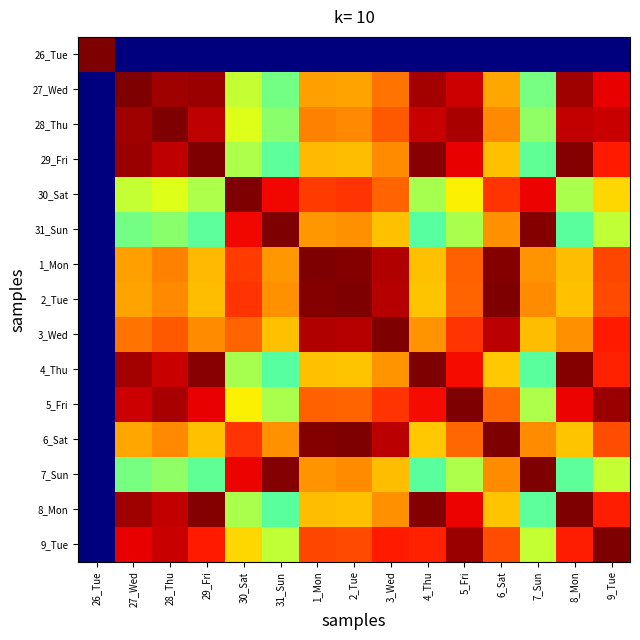

Reading left to right, list all the values displayed in this chart.

26_Tue: 26_Tue=1.0	27_Wed=0.0	28_Thu=0.0	29_Fri=0.0	30_Sat=0.0	31_Sun=0.0	1_Mon=0.0	2_Tue=0.0	3_Wed=0.0	4_Thu=0.0	5_Fri=0.0	6_Sat=0.0	7_Sun=0.0	8_Mon=0.0	9_Tue=0.0
27_Wed: 26_Tue=0.0	27_Wed=1.0	28_Thu=1.0	29_Fri=1.0	30_Sat=0.6	31_Sun=0.5	1_Mon=0.7	2_Tue=0.7	3_Wed=0.8	4_Thu=1.0	5_Fri=0.9	6_Sat=0.7	7_Sun=0.5	8_Mon=1.0	9_Tue=0.9
28_Thu: 26_Tue=0.0	27_Wed=1.0	28_Thu=1.0	29_Fri=0.9	30_Sat=0.6	31_Sun=0.5	1_Mon=0.8	2_Tue=0.8	3_Wed=0.8	4_Thu=0.9	5_Fri=1.0	6_Sat=0.8	7_Sun=0.5	8_Mon=0.9	9_Tue=0.9
29_Fri: 26_Tue=0.0	27_Wed=1.0	28_Thu=0.9	29_Fri=1.0	30_Sat=0.6	31_Sun=0.5	1_Mon=0.7	2_Tue=0.7	3_Wed=0.8	4_Thu=1.0	5_Fri=0.9	6_Sat=0.7	7_Sun=0.5	8_Mon=1.0	9_Tue=0.9
30_Sat: 26_Tue=0.0	27_Wed=0.6	28_Thu=0.6	29_Fri=0.6	30_Sat=1.0	31_Sun=0.9	1_Mon=0.8	2_Tue=0.9	3_Wed=0.8	4_Thu=0.6	5_Fri=0.7	6_Sat=0.9	7_Sun=0.9	8_Mon=0.6	9_Tue=0.7
31_Sun: 26_Tue=0.0	27_Wed=0.5	28_Thu=0.5	29_Fri=0.5	30_Sat=0.9	31_Sun=1.0	1_Mon=0.7	2_Tue=0.8	3_Wed=0.7	4_Thu=0.5	5_Fri=0.6	6_Sat=0.8	7_Sun=1.0	8_Mon=0.5	9_Tue=0.6
1_Mon: 26_Tue=0.0	27_Wed=0.7	28_Thu=0.8	29_Fri=0.7	30_Sat=0.8	31_Sun=0.7	1_Mon=1.0	2_Tue=1.0	3_Wed=1.0	4_Thu=0.7	5_Fri=0.8	6_Sat=1.0	7_Sun=0.8	8_Mon=0.7	9_Tue=0.8
2_Tue: 26_Tue=0.0	27_Wed=0.7	28_Thu=0.8	29_Fri=0.7	30_Sat=0.9	31_Sun=0.8	1_Mon=1.0	2_Tue=1.0	3_Wed=0.9	4_Thu=0.7	5_Fri=0.8	6_Sat=1.0	7_Sun=0.8	8_Mon=0.7	9_Tue=0.8
3_Wed: 26_Tue=0.0	27_Wed=0.8	28_Thu=0.8	29_Fri=0.8	30_Sat=0.8	31_Sun=0.7	1_Mon=1.0	2_Tue=0.9	3_Wed=1.0	4_Thu=0.8	5_Fri=0.9	6_Sat=0.9	7_Sun=0.7	8_Mon=0.8	9_Tue=0.9
4_Thu: 26_Tue=0.0	27_Wed=1.0	28_Thu=0.9	29_Fri=1.0	30_Sat=0.6	31_Sun=0.5	1_Mon=0.7	2_Tue=0.7	3_Wed=0.8	4_Thu=1.0	5_Fri=0.9	6_Sat=0.7	7_Sun=0.5	8_Mon=1.0	9_Tue=0.9
5_Fri: 26_Tue=0.0	27_Wed=0.9	28_Thu=1.0	29_Fri=0.9	30_Sat=0.7	31_Sun=0.6	1_Mon=0.8	2_Tue=0.8	3_Wed=0.9	4_Thu=0.9	5_Fri=1.0	6_Sat=0.8	7_Sun=0.6	8_Mon=0.9	9_Tue=1.0
6_Sat: 26_Tue=0.0	27_Wed=0.7	28_Thu=0.8	29_Fri=0.7	30_Sat=0.9	31_Sun=0.8	1_Mon=1.0	2_Tue=1.0	3_Wed=0.9	4_Thu=0.7	5_Fri=0.8	6_Sat=1.0	7_Sun=0.8	8_Mon=0.7	9_Tue=0.8
7_Sun: 26_Tue=0.0	27_Wed=0.5	28_Thu=0.5	29_Fri=0.5	30_Sat=0.9	31_Sun=1.0	1_Mon=0.8	2_Tue=0.8	3_Wed=0.7	4_Thu=0.5	5_Fri=0.6	6_Sat=0.8	7_Sun=1.0	8_Mon=0.5	9_Tue=0.6
8_Mon: 26_Tue=0.0	27_Wed=1.0	28_Thu=0.9	29_Fri=1.0	30_Sat=0.6	31_Sun=0.5	1_Mon=0.7	2_Tue=0.7	3_Wed=0.8	4_Thu=1.0	5_Fri=0.9	6_Sat=0.7	7_Sun=0.5	8_Mon=1.0	9_Tue=0.9
9_Tue: 26_Tue=0.0	27_Wed=0.9	28_Thu=0.9	29_Fri=0.9	30_Sat=0.7	31_Sun=0.6	1_Mon=0.8	2_Tue=0.8	3_Wed=0.9	4_Thu=0.9	5_Fri=1.0	6_Sat=0.8	7_Sun=0.6	8_Mon=0.9	9_Tue=1.0